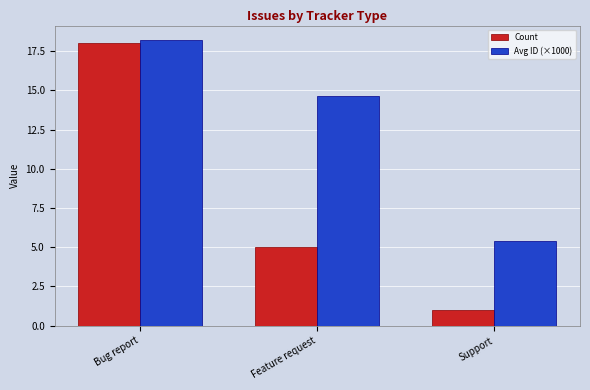

What is the sum of all Avg ID (×1000) values?

38.3